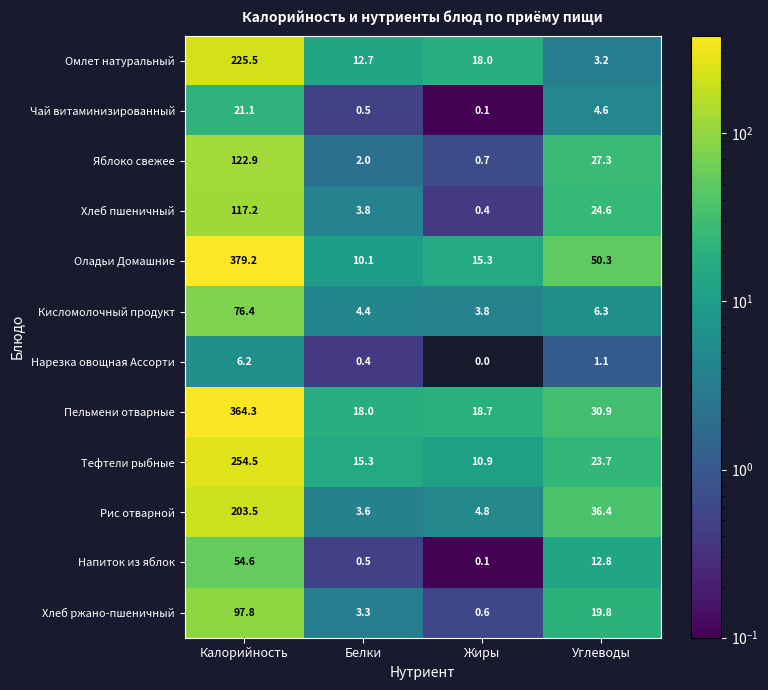

What is the spread (max minus min) of values at Углеводы?

49.2